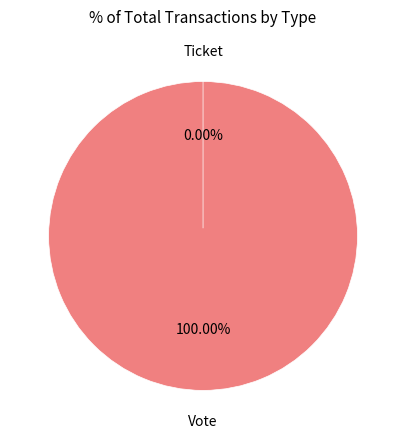

Which slice is the smallest?

Ticket